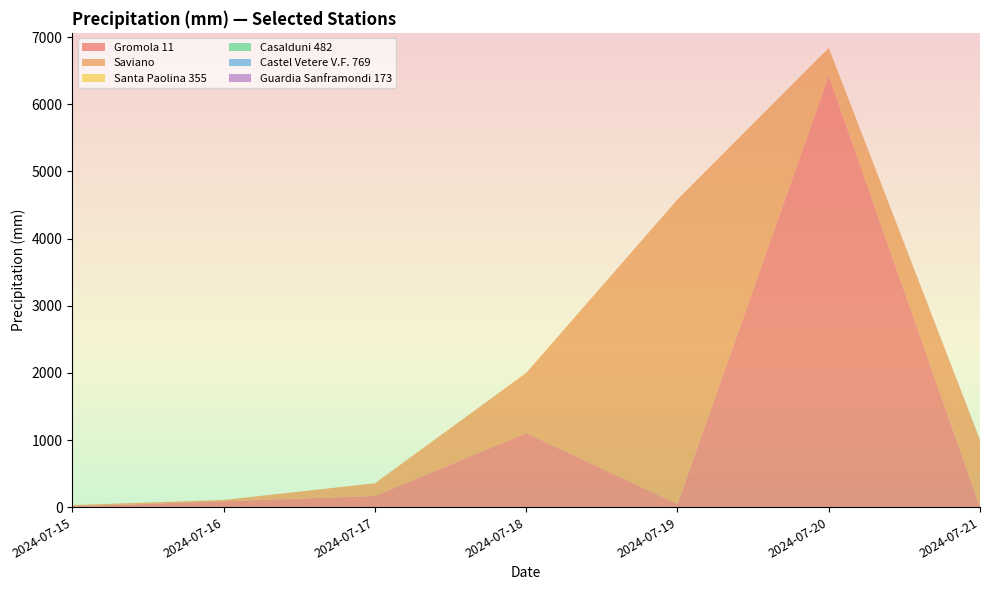

Reading left to right, list all the values displayed in this chart.

Gromola 11: 2024-07-15=11.4	2024-07-16=87.0	2024-07-17=166.8	2024-07-18=1102.4	2024-07-19=45.8	2024-07-20=6422.2	2024-07-21=0.0
Saviano: 2024-07-15=19.4	2024-07-16=20.0	2024-07-17=189.2	2024-07-18=897.0	2024-07-19=4536.6	2024-07-20=417.8	2024-07-21=998.2
Santa Paolina 355: 2024-07-15=0.0	2024-07-16=0.0	2024-07-17=0.8	2024-07-18=1.2	2024-07-19=0.0	2024-07-20=0.8	2024-07-21=0.0
Casalduni 482: 2024-07-15=0.0	2024-07-16=0.0	2024-07-17=0.0	2024-07-18=0.0	2024-07-19=0.0	2024-07-20=0.0	2024-07-21=0.8
Castel Vetere V.F. 769: 2024-07-15=0.0	2024-07-16=0.0	2024-07-17=0.0	2024-07-18=0.0	2024-07-19=0.0	2024-07-20=0.0	2024-07-21=0.6
Guardia Sanframondi 173: 2024-07-15=0.0	2024-07-16=0.0	2024-07-17=0.0	2024-07-18=0.0	2024-07-19=0.0	2024-07-20=0.0	2024-07-21=3.6